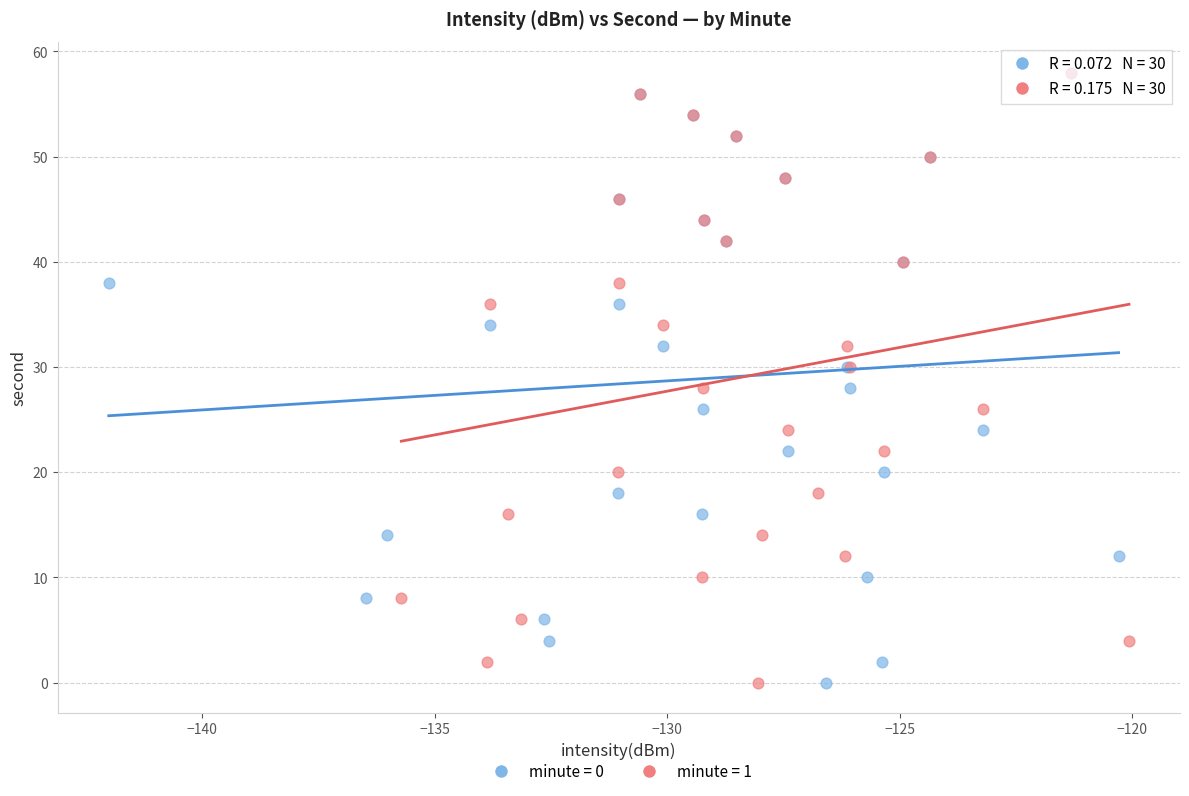

What are all the series names shown in the legend?

minute = 0, minute = 1